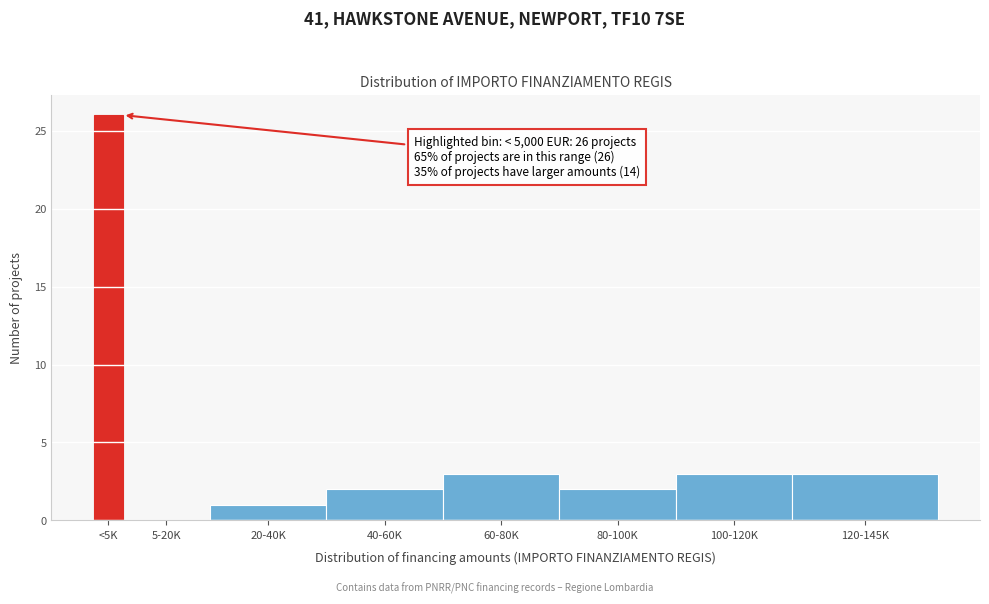

Reading left to right, list all the values displayed in this chart.

<5K=26	5-20K=0	20-40K=1	40-60K=2	60-80K=3	80-100K=2	100-120K=3	120-145K=3